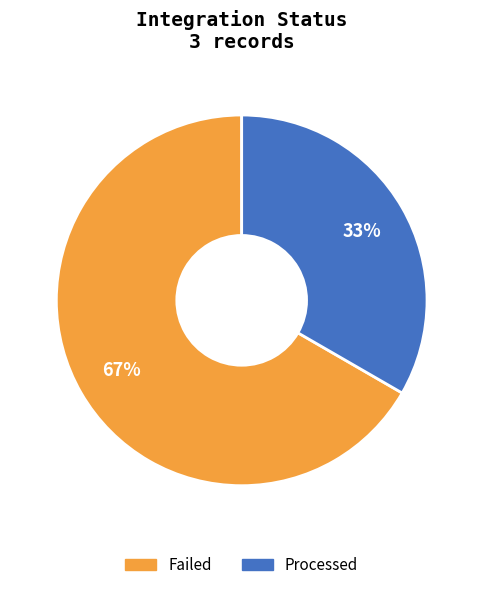

Between Failed and Processed, which is larger?

Failed